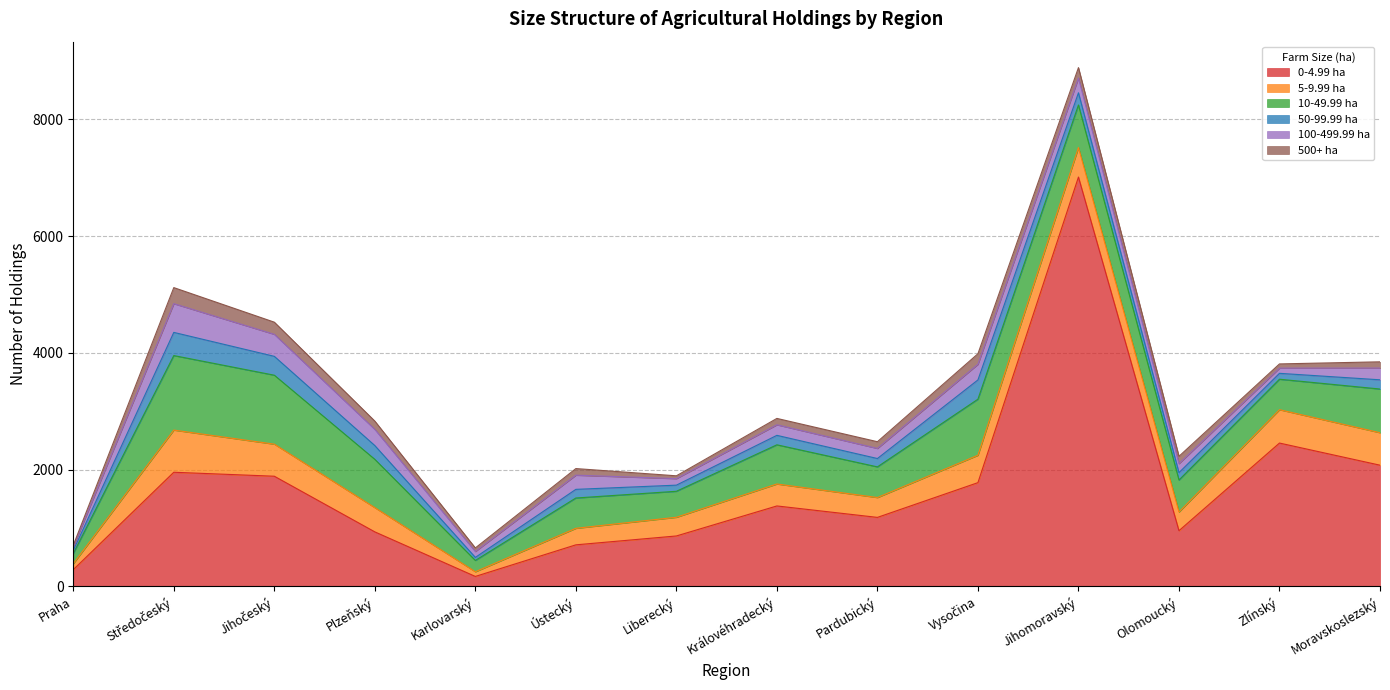

At how many categories does at least one series exceed 2500?

1